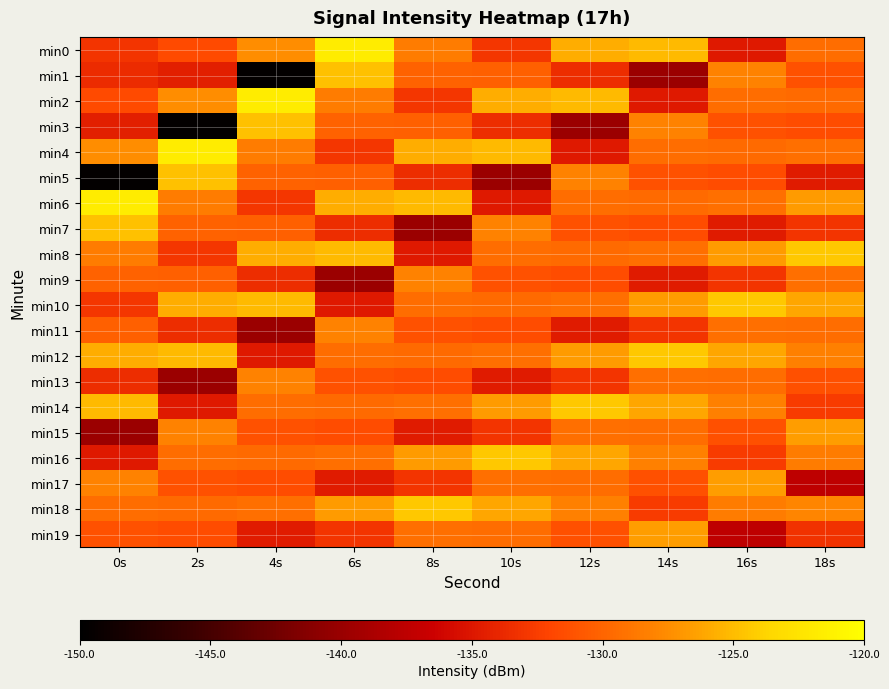

At which category is the sum across all series the highest?

18s